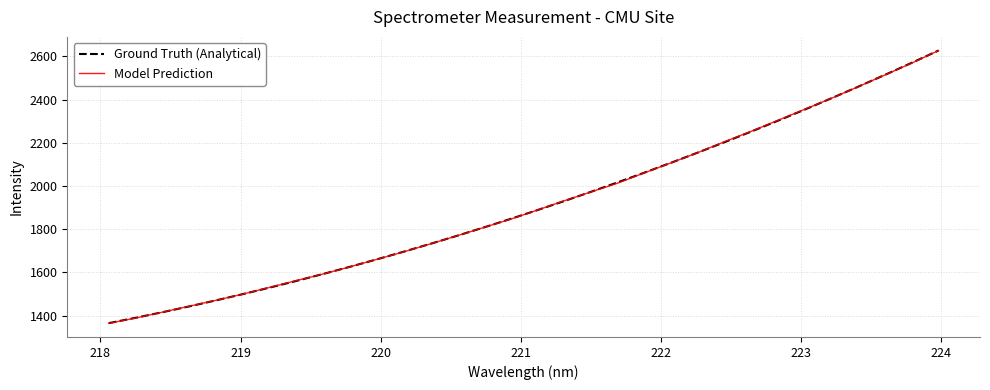

What is the maximum value shown in the chart?

2626.8